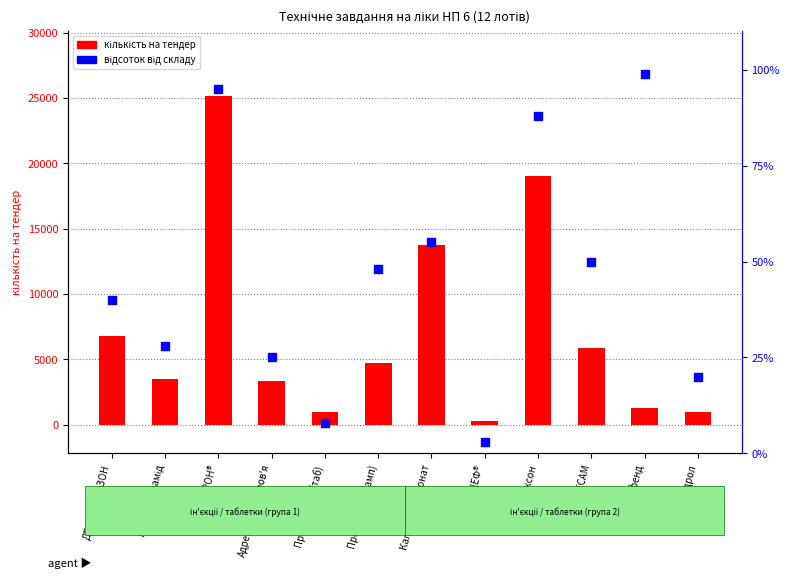

At which category is the sum across all series the highest?

ОСЕТРОН®